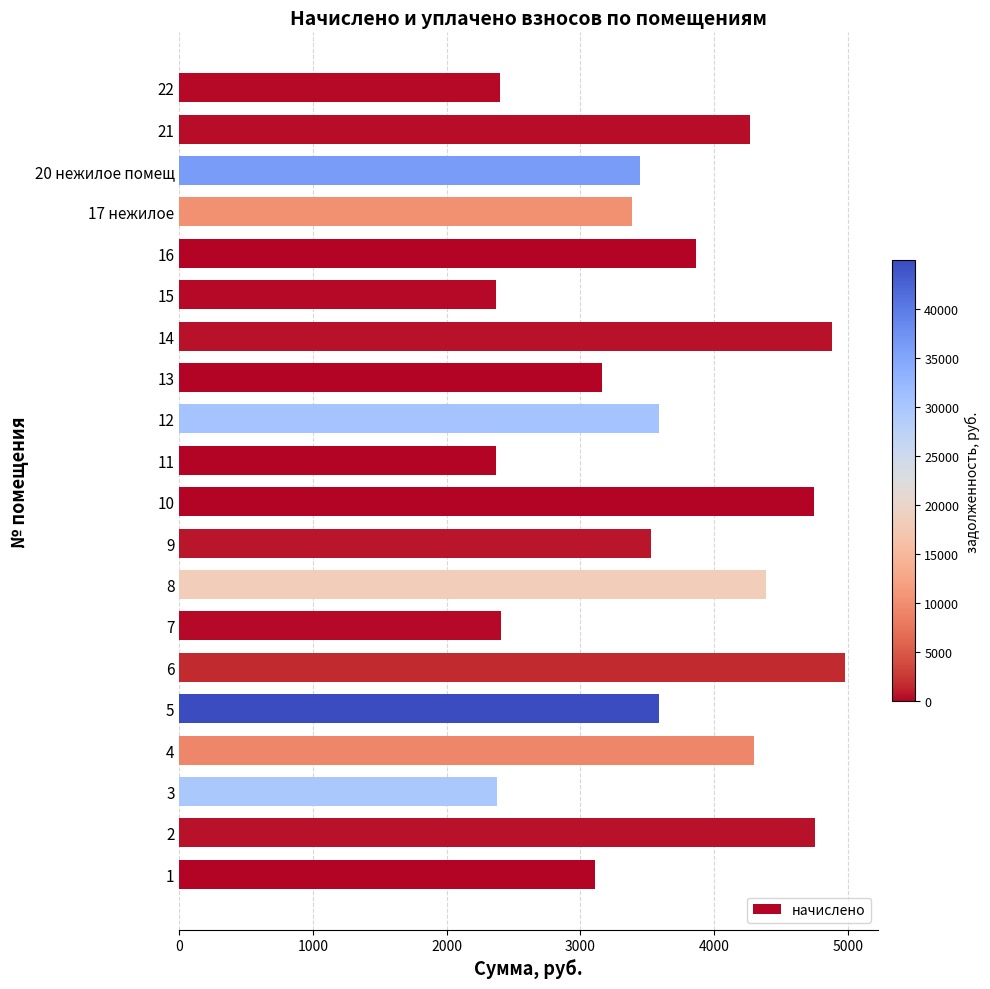

What is the difference between the maximum and minimum values?

2610.1